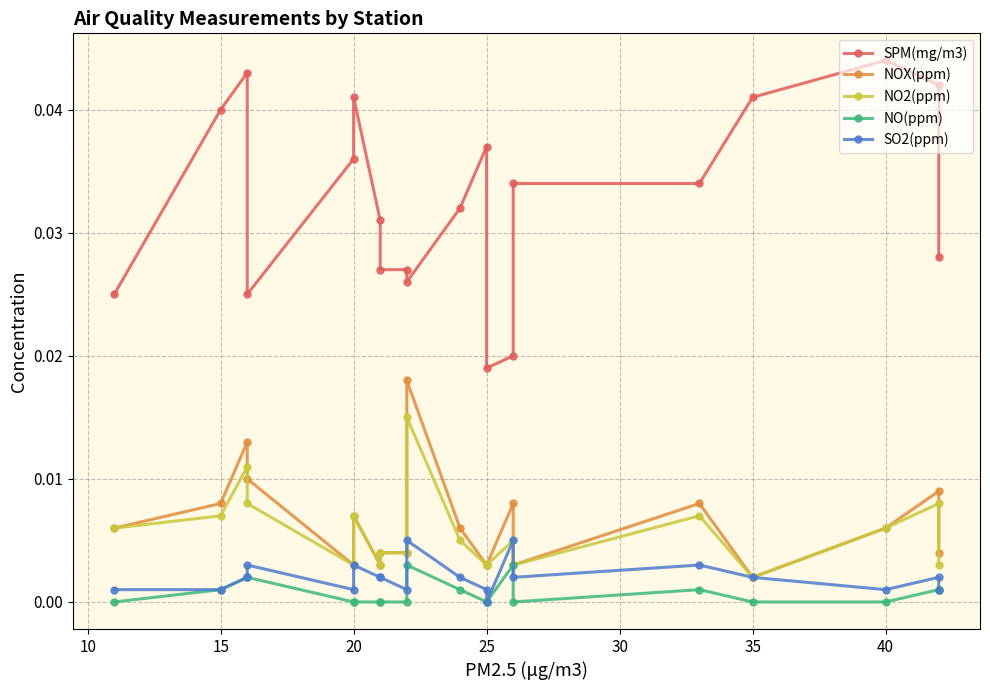

True or false: SPM(mg/m3) and SO2(ppm) intersect in this chart.

False